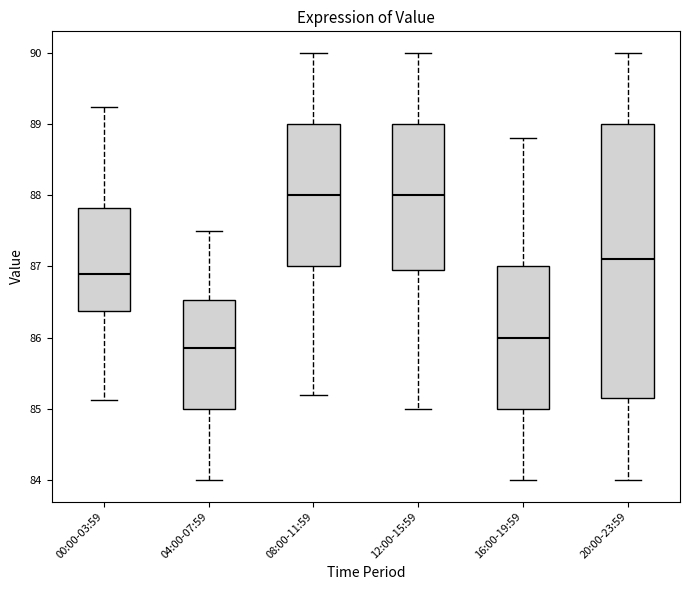

Reading left to right, transcribe this box plot: for each box, give where its median line is, the range the box spans, and where its two whiskers end, as read against the y-axis. The values are not printed on the chart, so give them approximately, as read against the axis.

00:00-03:59: median 86.9, box 86.4 to 87.8, whiskers 85.1 to 89.2
04:00-07:59: median 85.9, box 85.0 to 86.5, whiskers 84.0 to 87.5
08:00-11:59: median 88.0, box 87.0 to 89.0, whiskers 85.2 to 90.0
12:00-15:59: median 88.0, box 87.0 to 89.0, whiskers 85.0 to 90.0
16:00-19:59: median 86.0, box 85.0 to 87.0, whiskers 84.0 to 88.8
20:00-23:59: median 87.1, box 85.2 to 89.0, whiskers 84.0 to 90.0